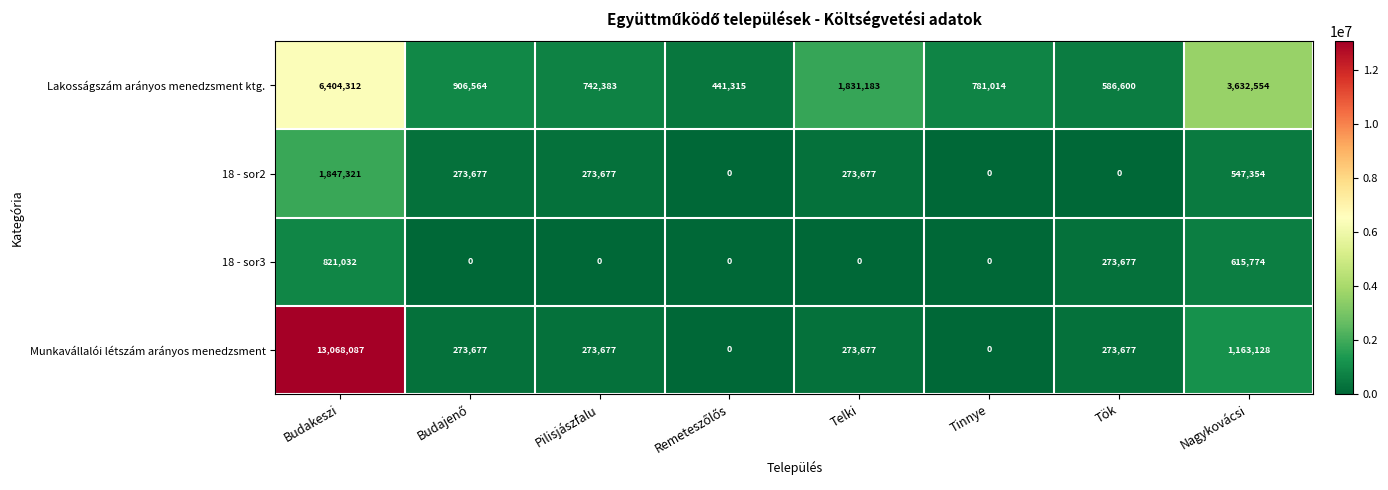

What is the sum of all 18 - sor3 values?

1710483